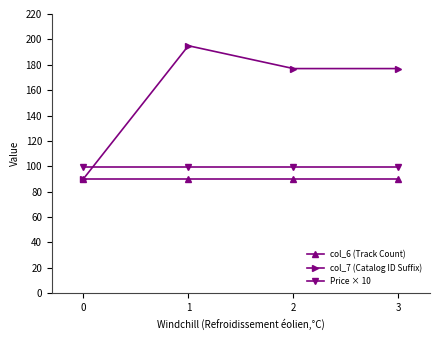

True or false: Price × 10 and col_6 (Track Count) intersect in this chart.

False